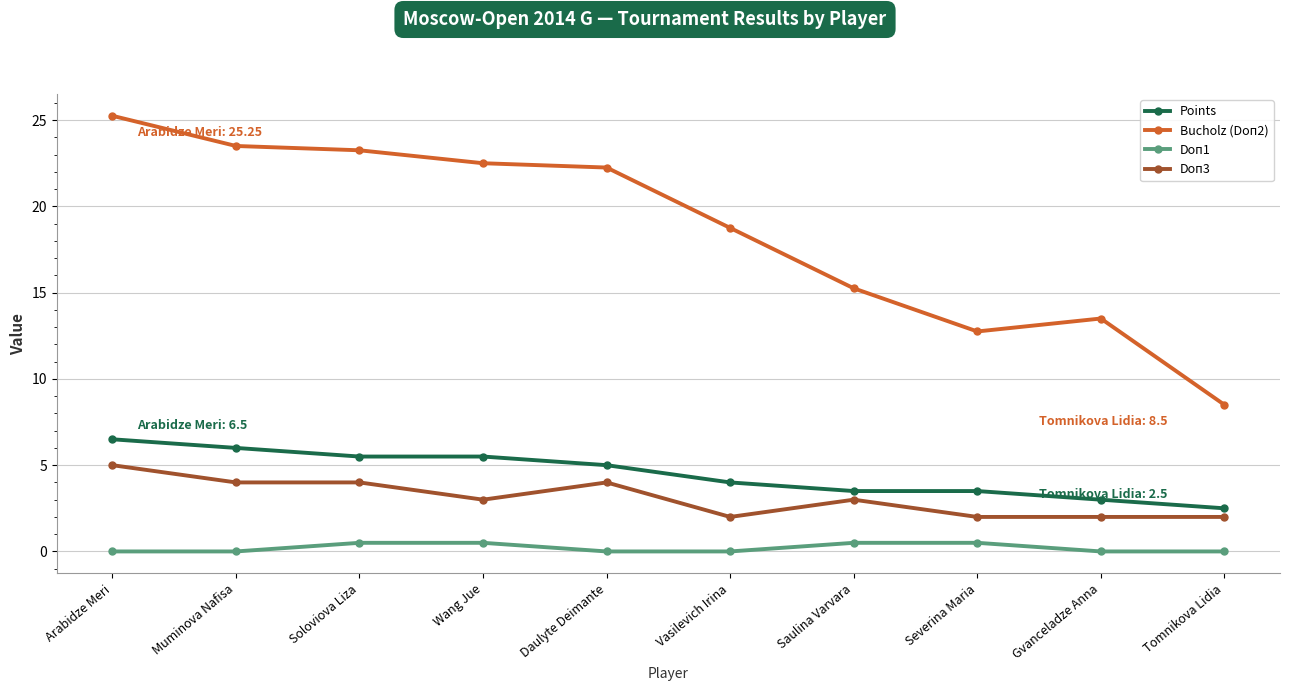

What is the sum of all Bucholz (Doп2) values?

185.5